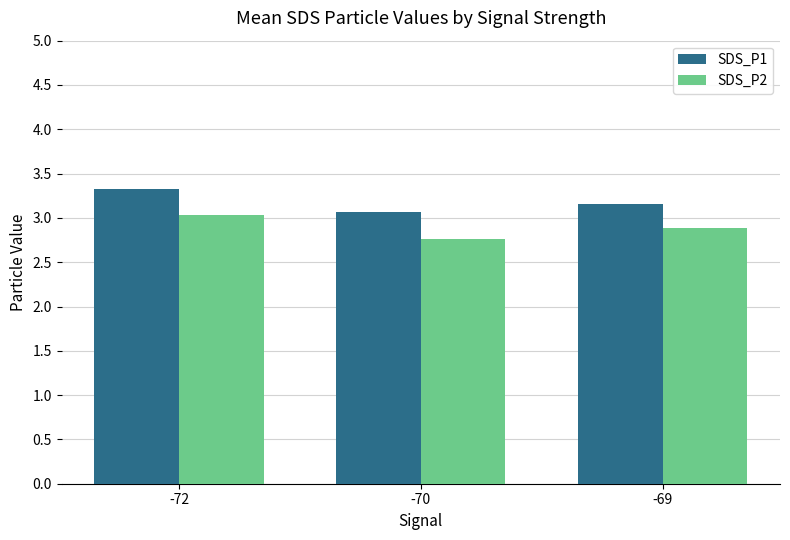

What is the spread (max minus min) of values at -72?

0.3